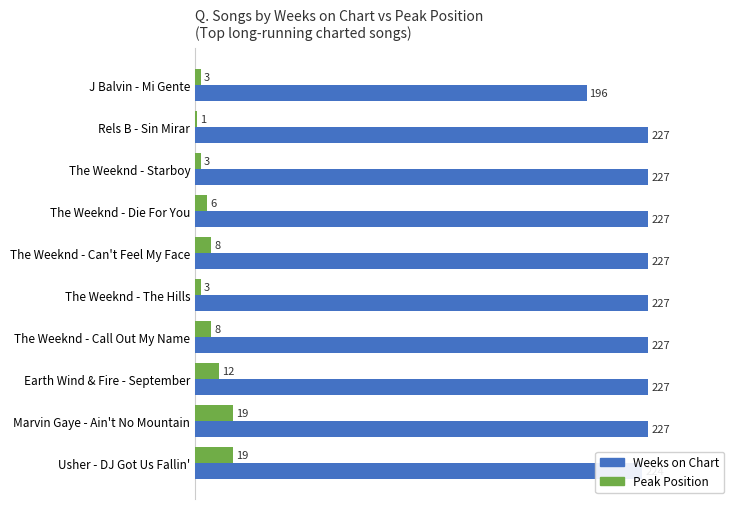

At how many categories does at least one series exceed 157?

10